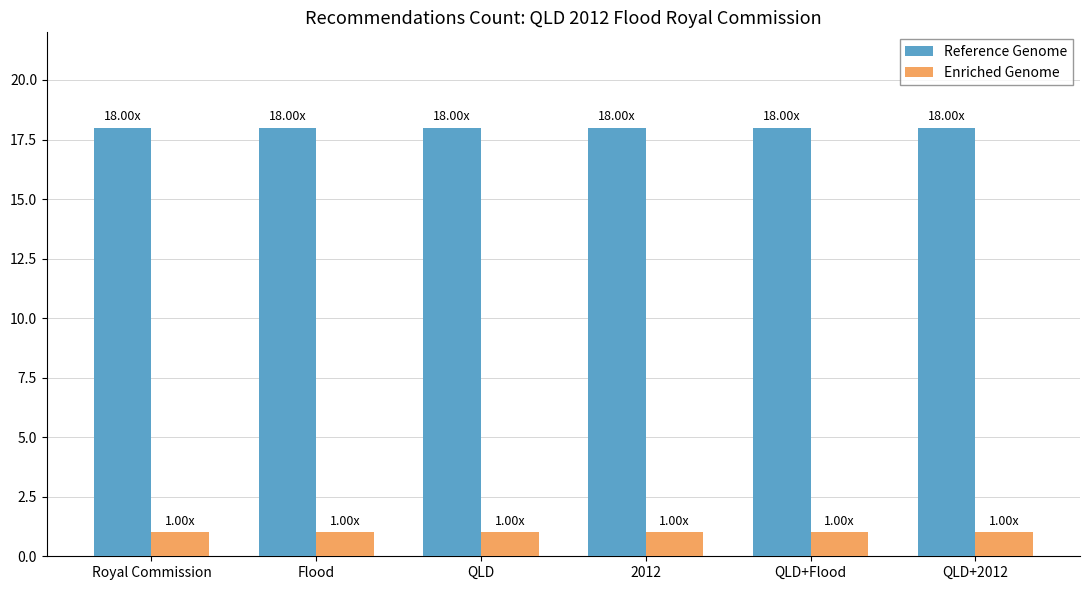

At how many categories does at least one series exceed 8?

6